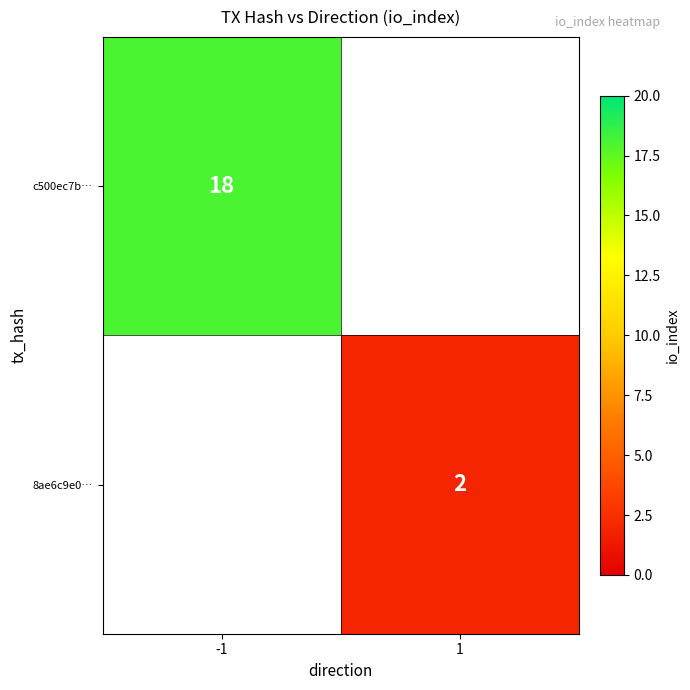

The 8ae6c9e0… series shows 2 at 1. True or false?

True